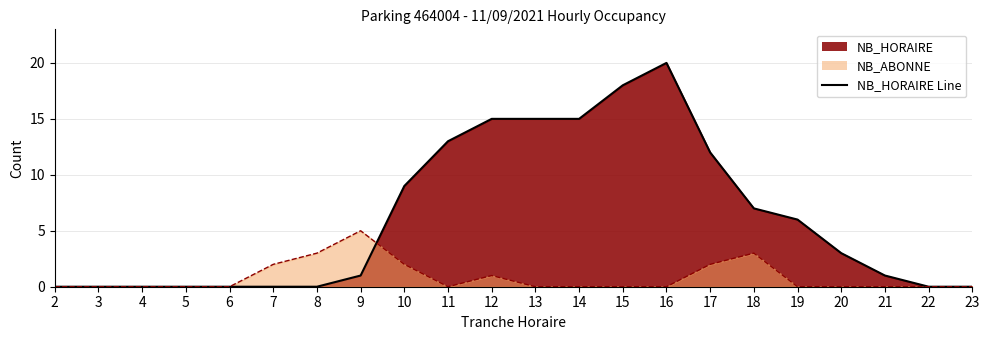

Does the chart display data point markers on the line(s)?

No